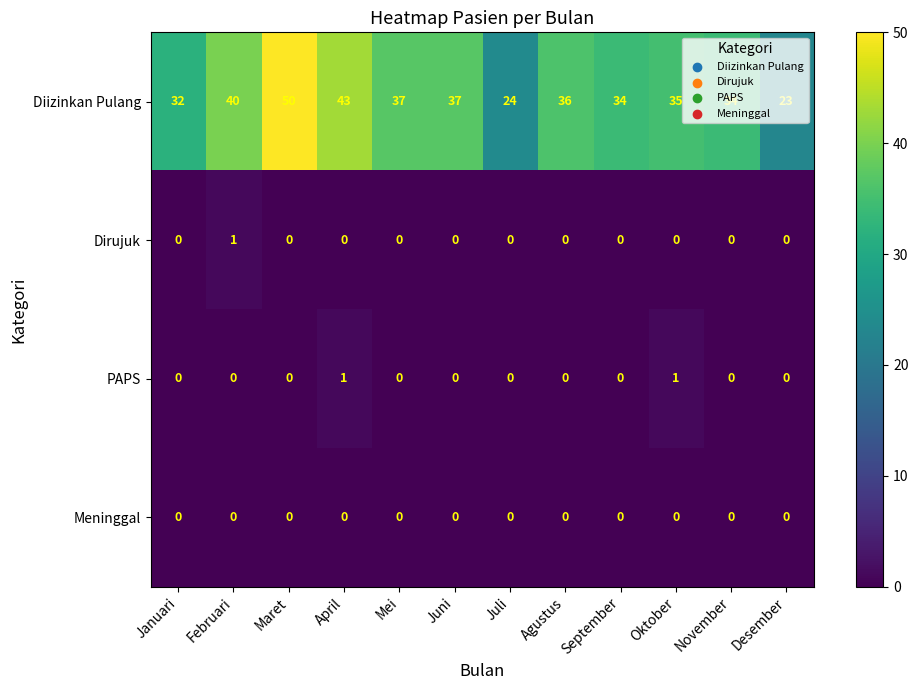

Which series changed the most between April and Desember?

Diizinkan Pulang